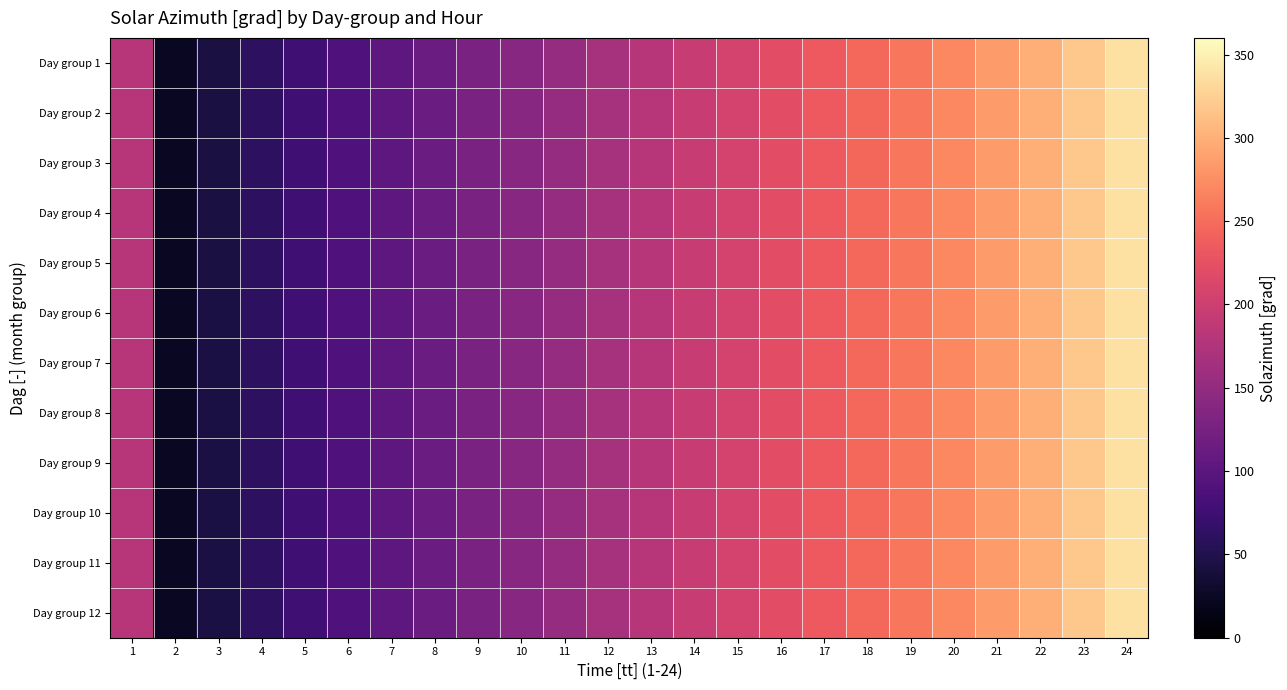

Between 3 and 11, which is larger?

11